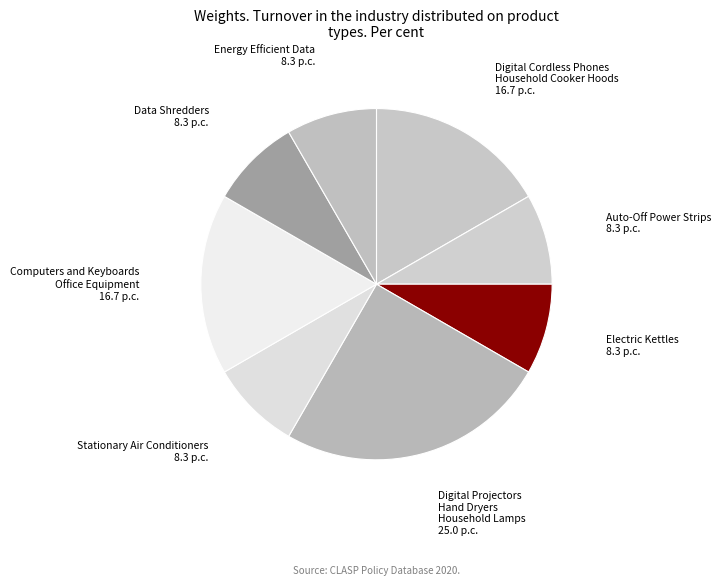

Count the number of slices in the pie.

8